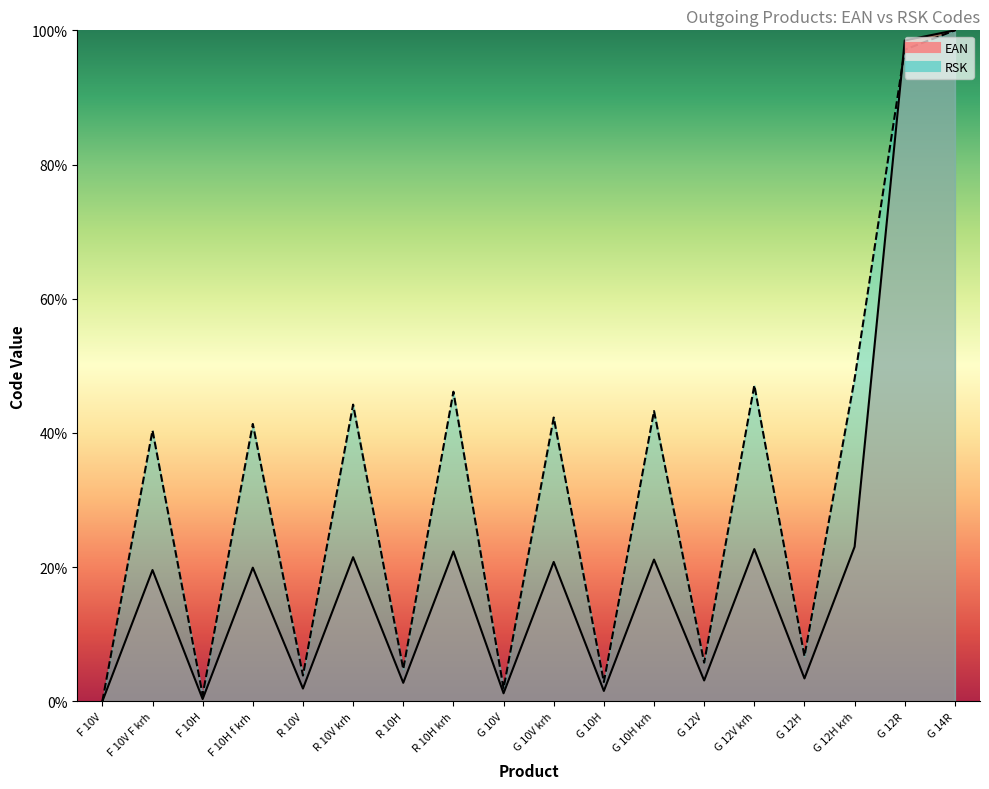

How many values in the RSK series are below 41?

9